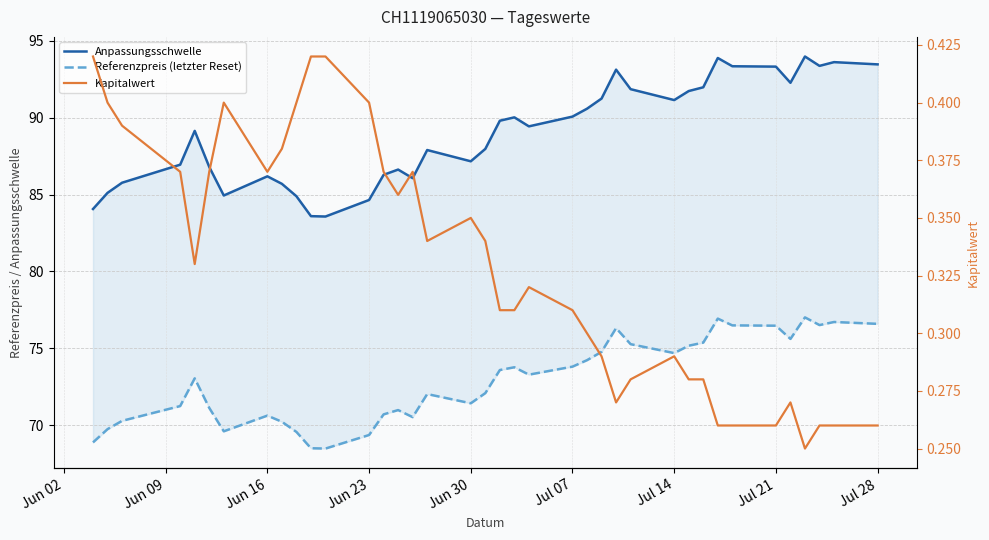

Does the chart have visible grid lines?

Yes